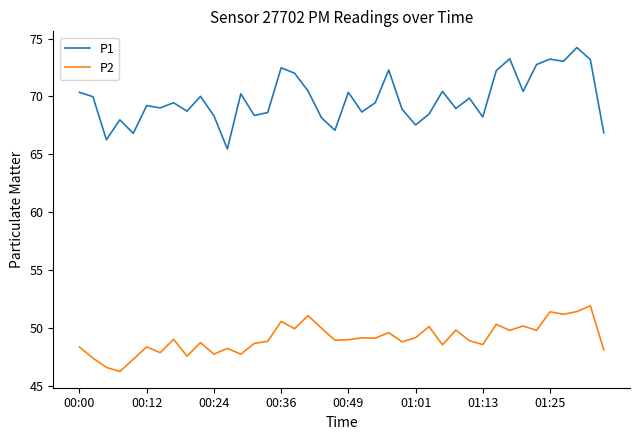

List the series in order of their overall mean, highest first.

P1, P2